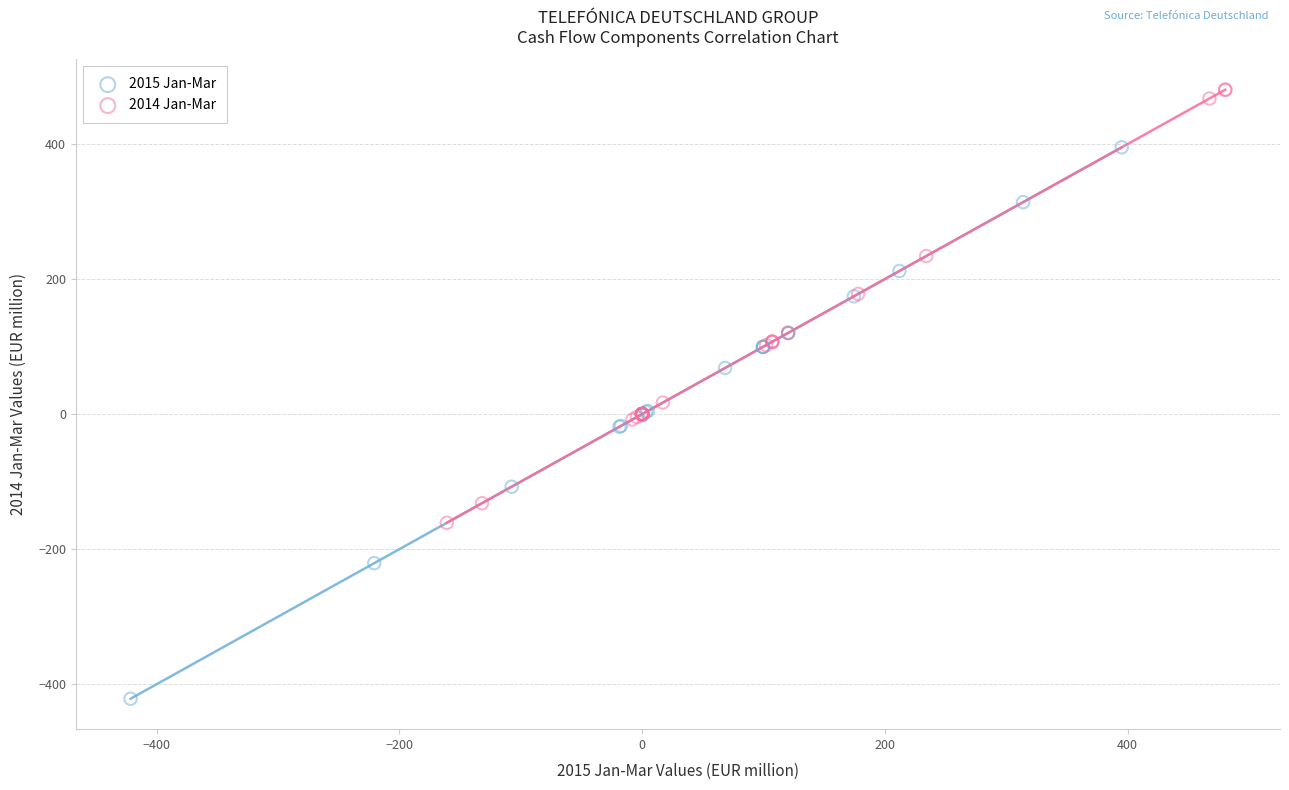

Which series has the widest spread of Y values?

2015 Jan-Mar